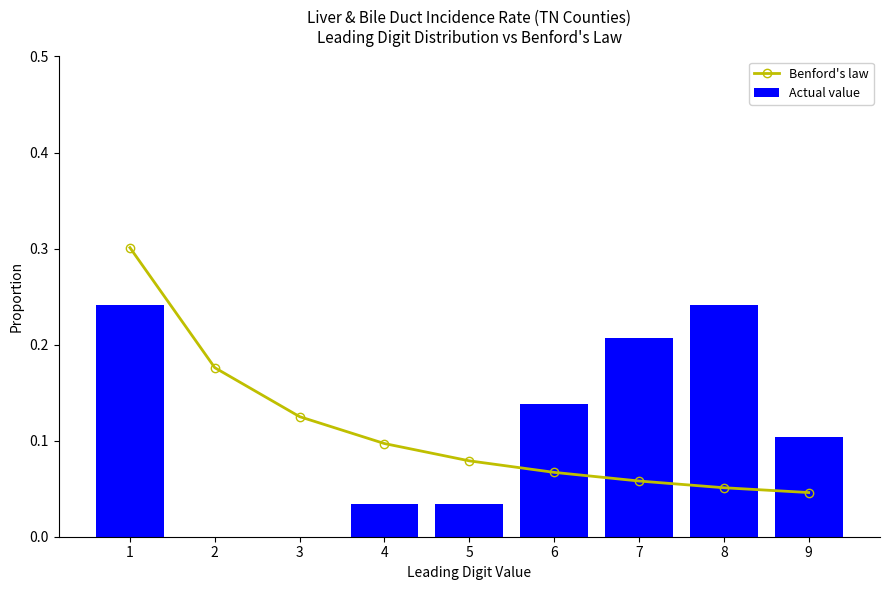

Between 3 and 6, which is larger?

3